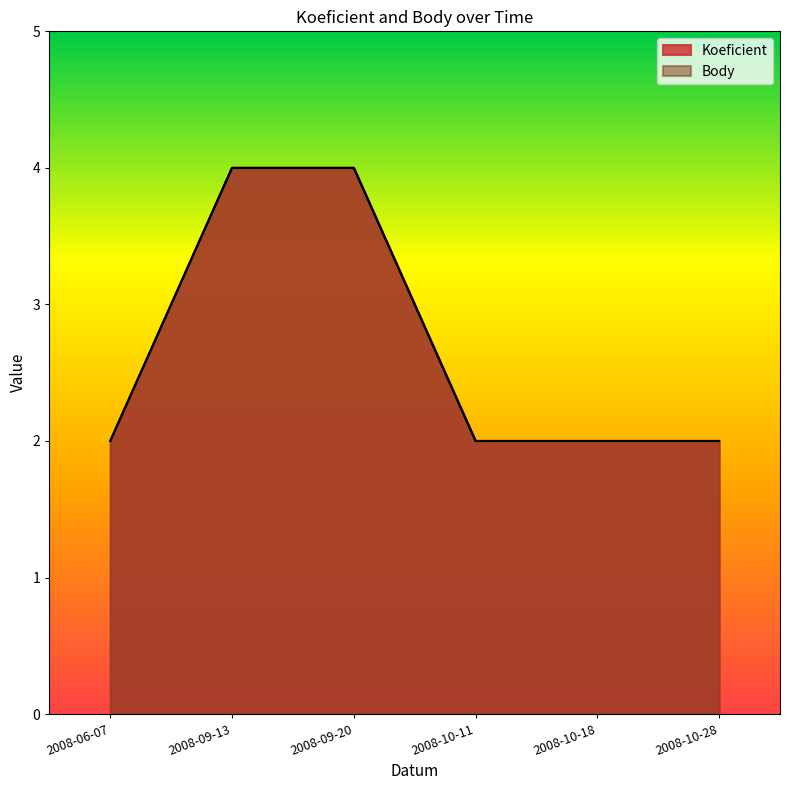

Is the value of Koeficient at 2008-10-28 greater than the value of Body at 2008-10-11?

No